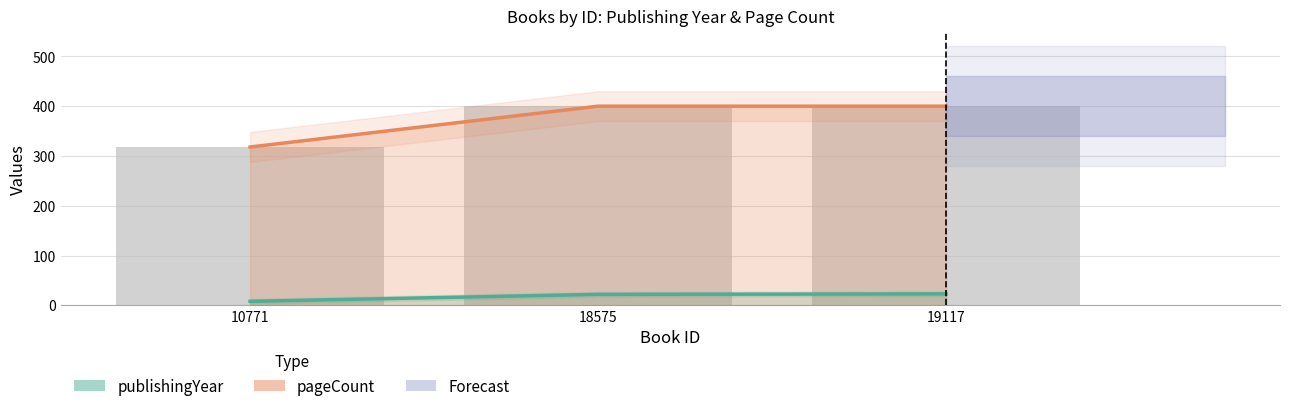

At which category is the sum across all series the highest?

19117